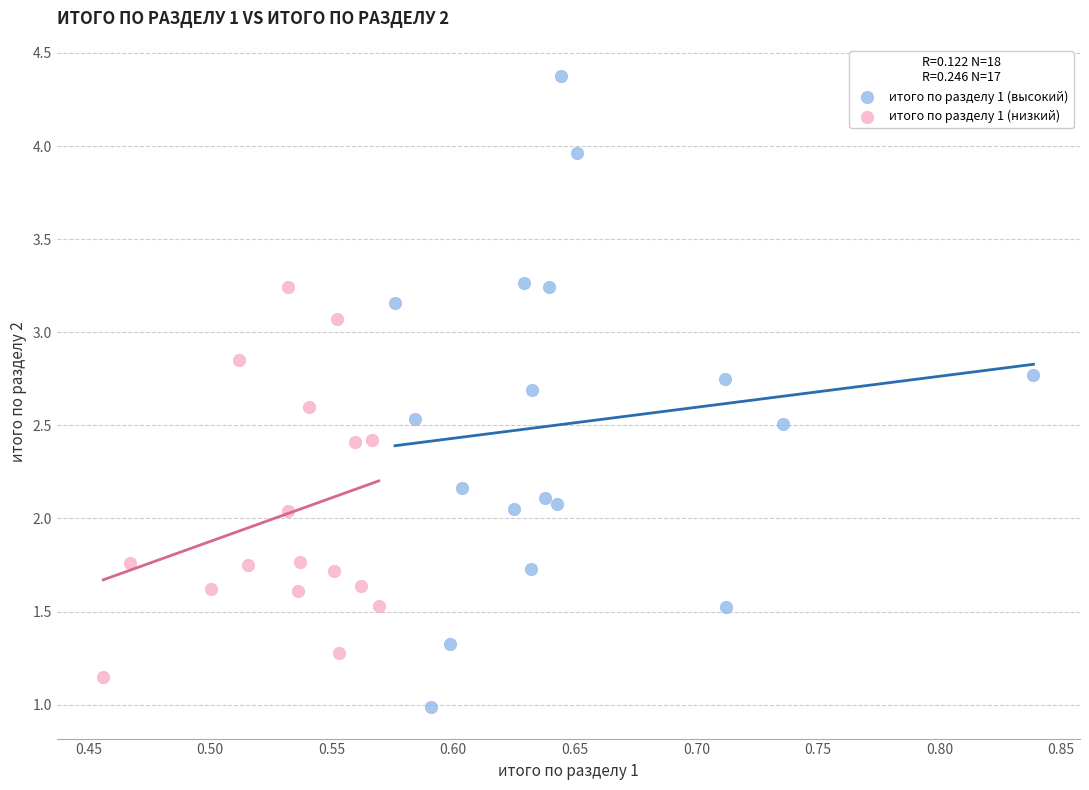

Which series has the widest spread of Y values?

итого по разделу 1 (высокий)